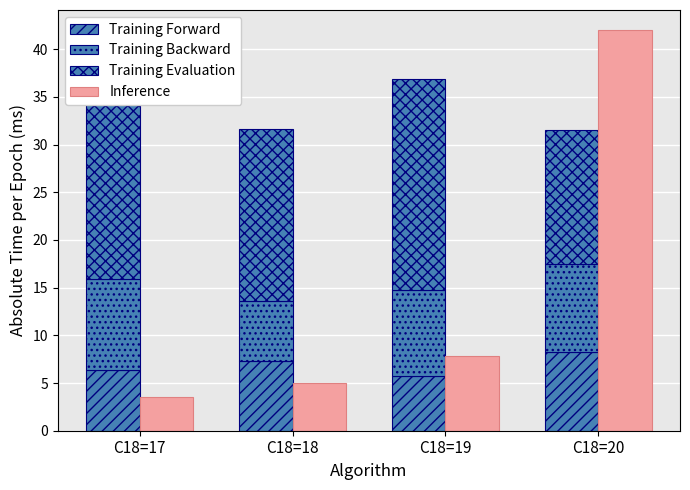

What is the difference between the highest and lowest values at C18=20?

33.8